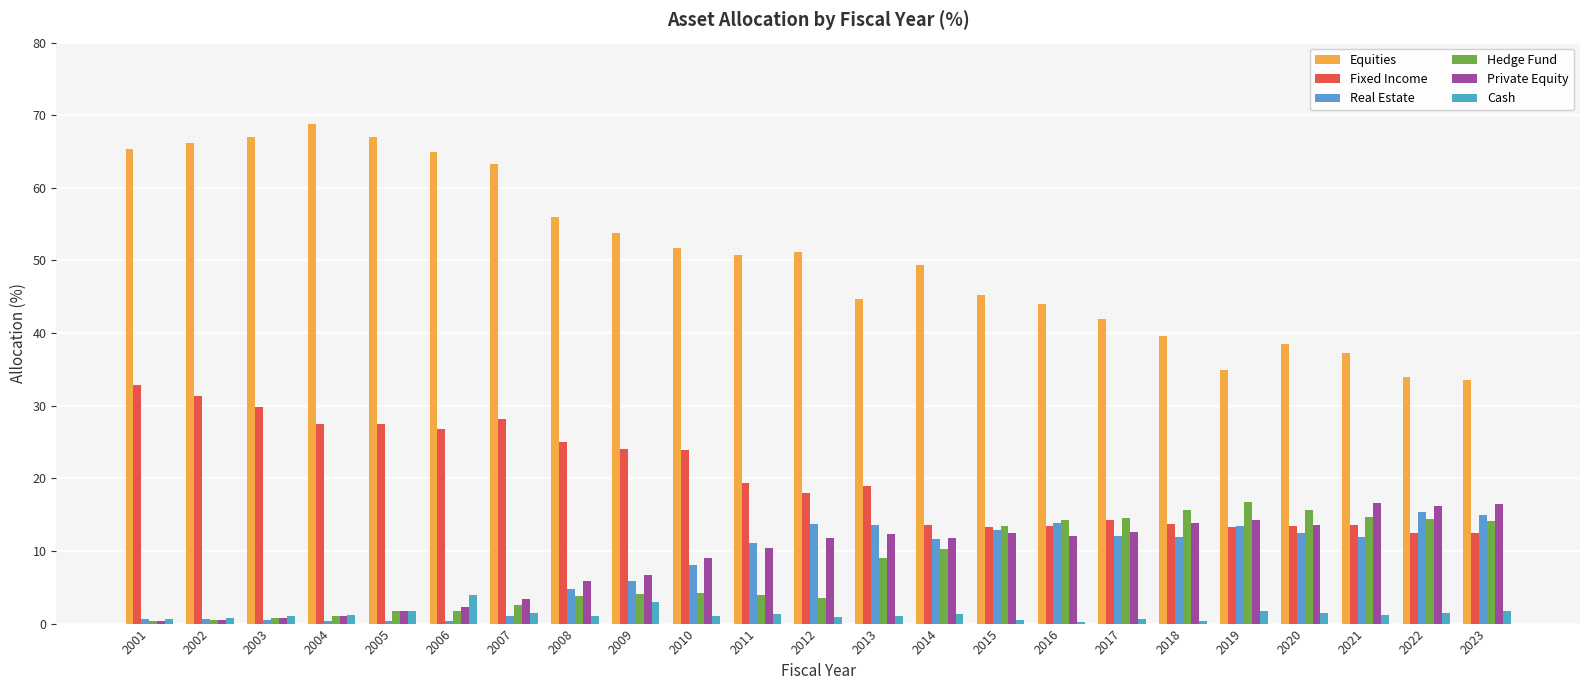

Rank the categories by Real Estate value from highest to lowest.

2022, 2023, 2016, 2012, 2013, 2019, 2015, 2020, 2017, 2018, 2021, 2014, 2011, 2010, 2009, 2008, 2007, 2002, 2001, 2003, 2004, 2006, 2005